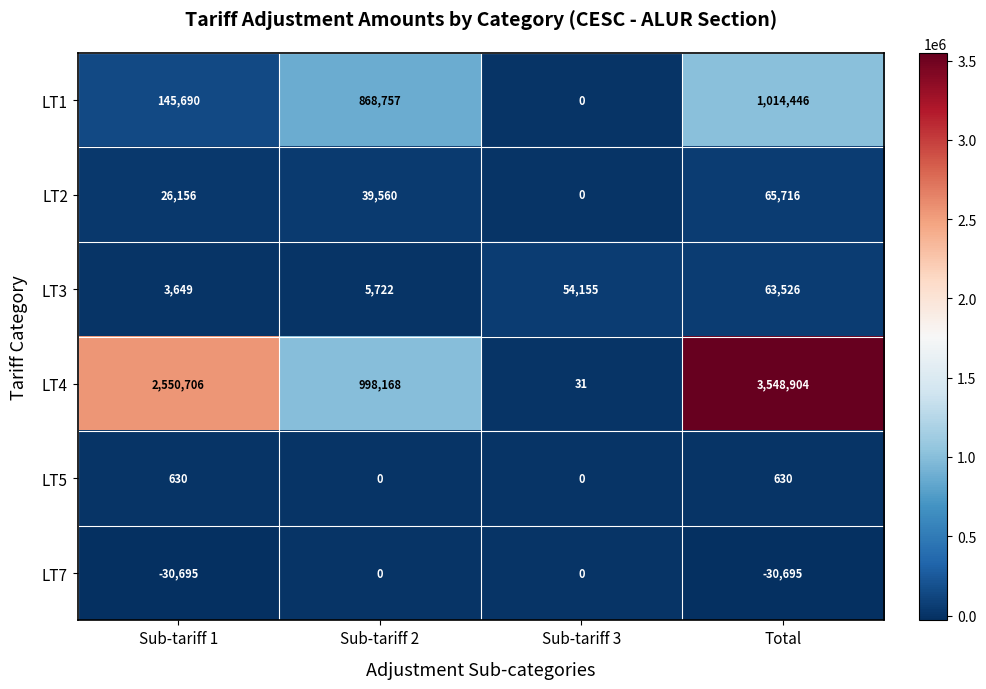

At which category is the sum across all series the highest?

Total